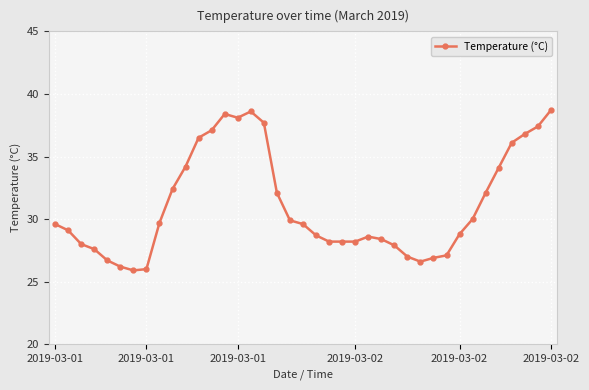

What is the smallest value displayed?

25.9